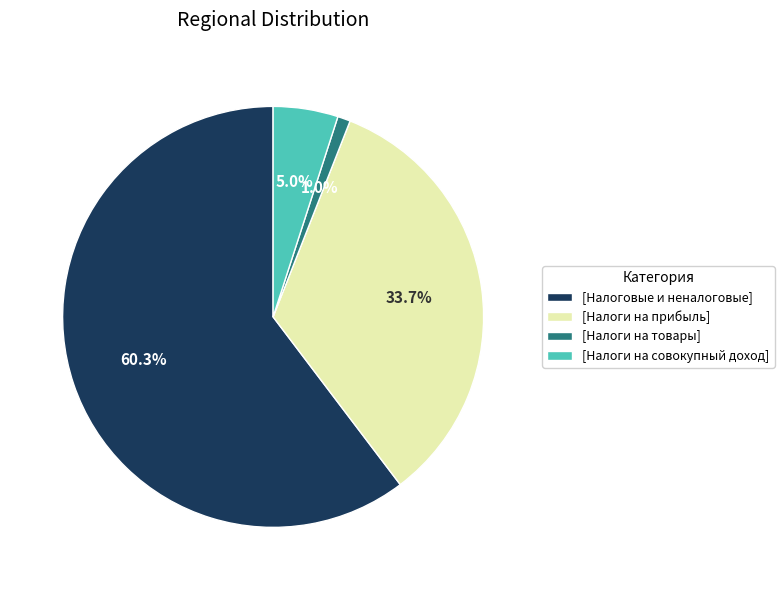

Which category accounts for the majority?

[Налоговые и неналоговые]